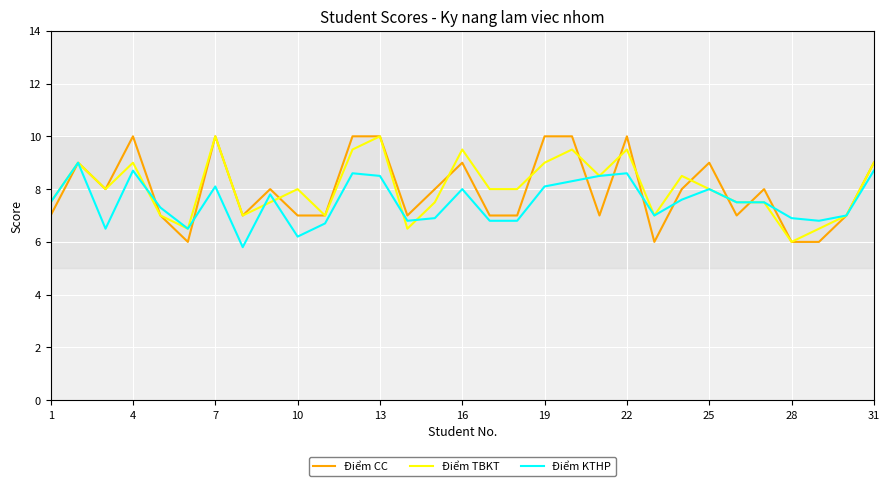

What is the minimum value for Điểm KTHP?

5.8